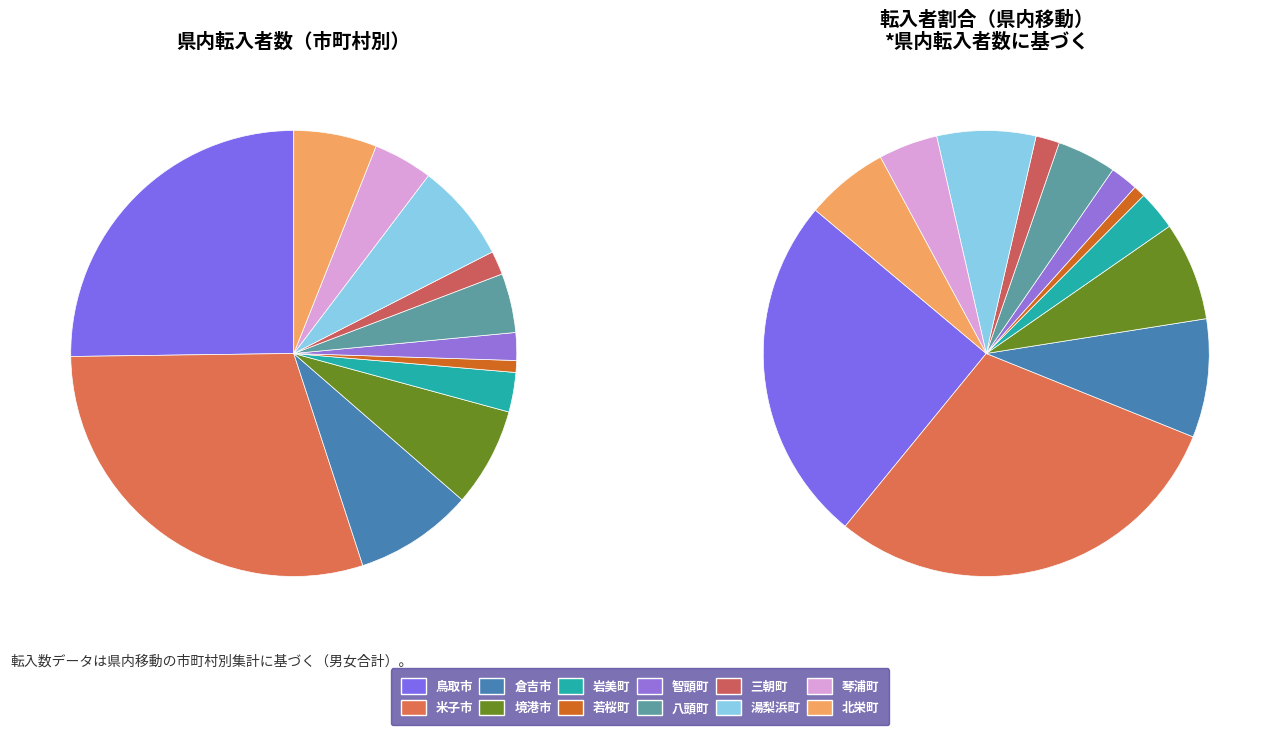

True or false: 智頭町 accounts for 12% of the total.

False